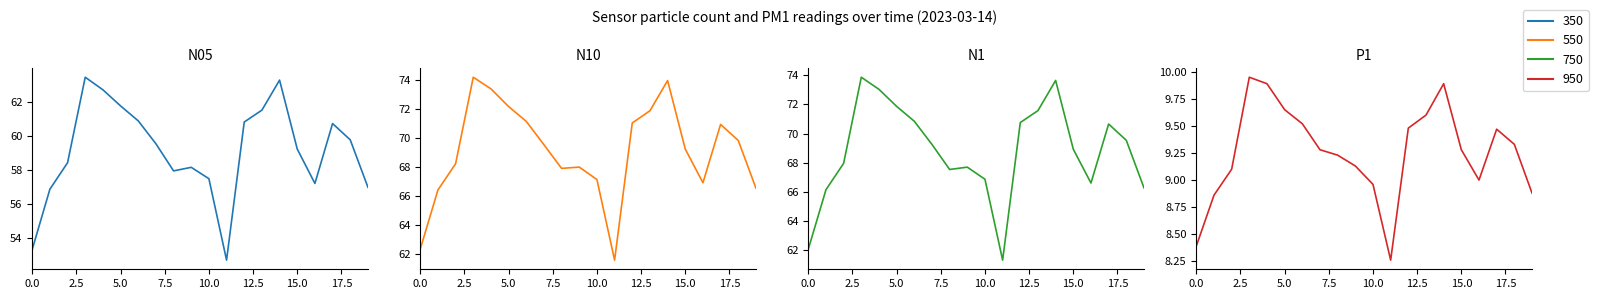

What is the value of the N10 point at the 14th from the left?

71.9